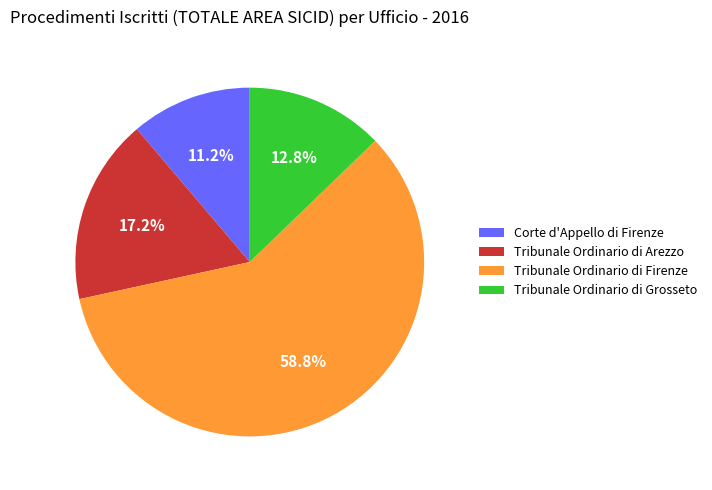

How many segments does this pie chart have?

4